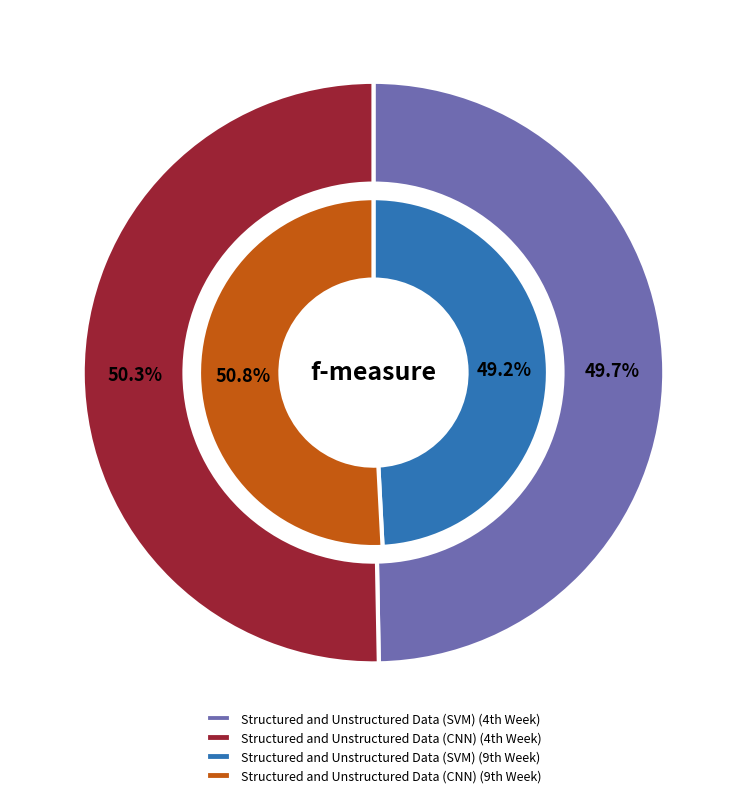

Is Structured and Unstructured Data (SVM) the majority of the pie?

No